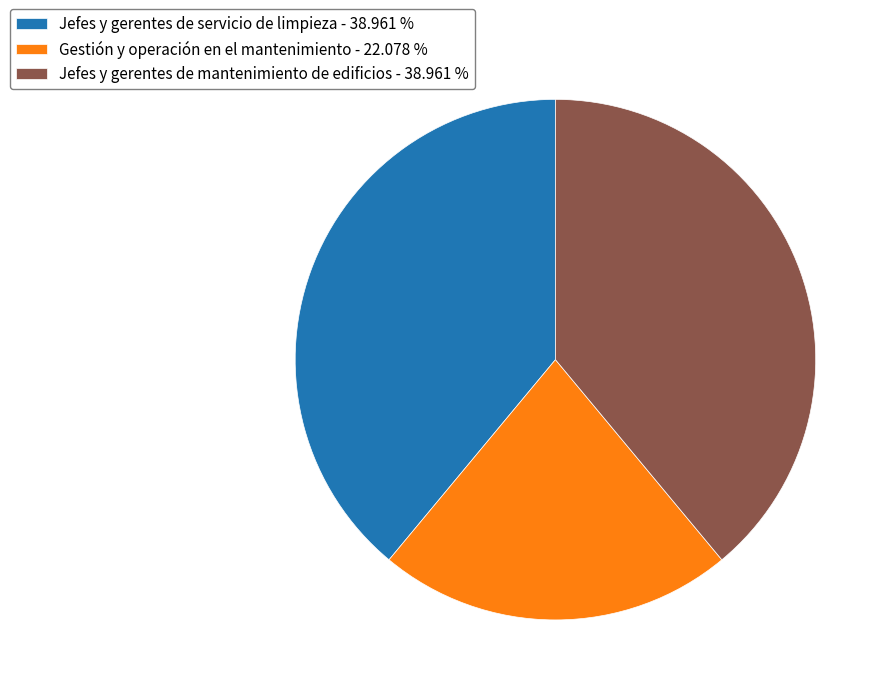

Is there any slice that represents more than half of the pie?

No